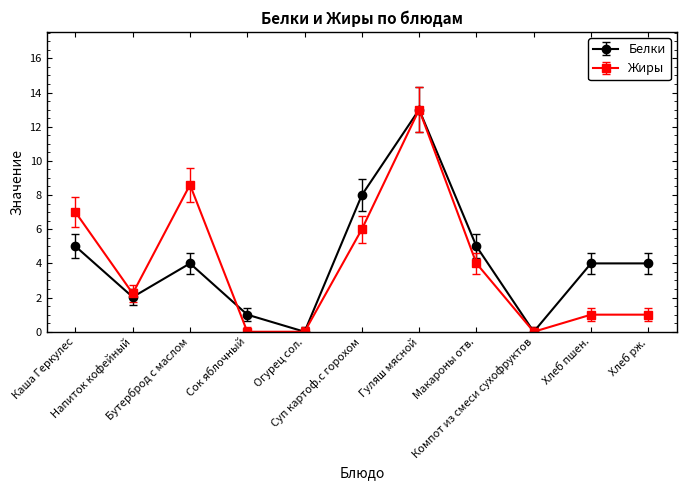

What is the total value across all series at Макароны отв.?

9.0